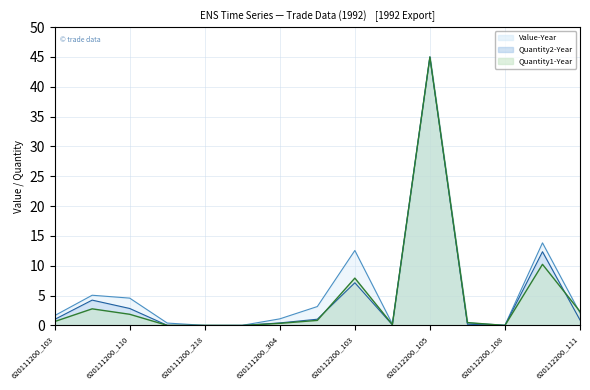

Rank the categories by Quantity2-Year value from highest to lowest.

620112200_105, 620112200_110, 620112200_103, 620111200_105, 620111200_110, 620112100_105, 620111200_103, 620112200_111, 620111200_304, 620112200_106, 620112200_104, 620111200_213, 620112200_108, 620111200_218, 620111200_220